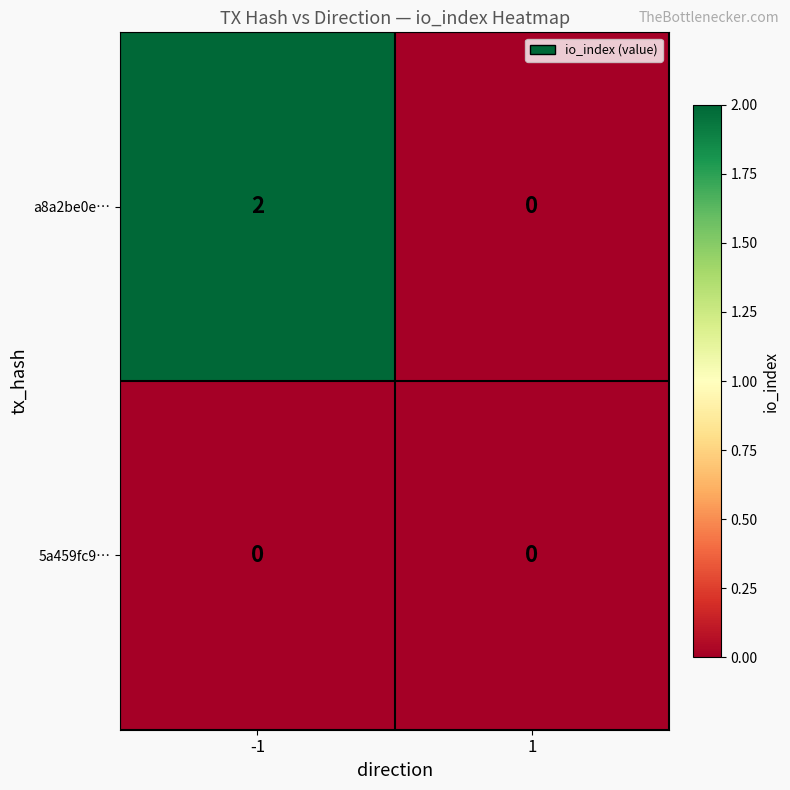

Is it true that a8a2be0e… equals 2 at -1?

True